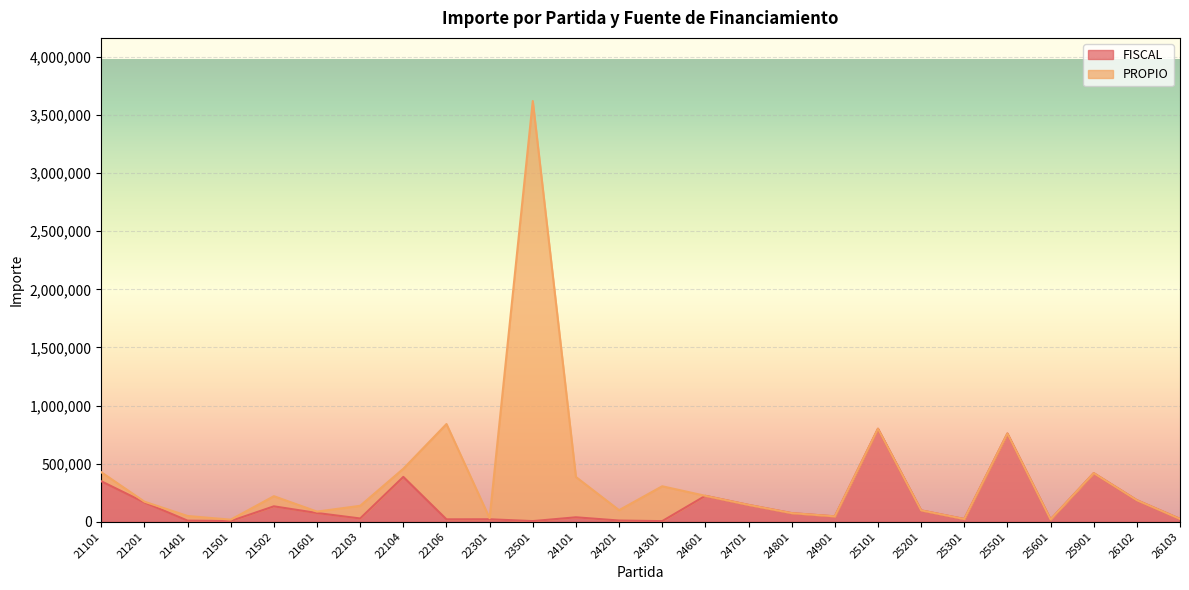

Reading left to right, extract all data points from this chart.

21101=348125	21201=166093	21401=9364	21501=5852	21502=132521	21601=75095	22103=28091	22104=385748	22106=20614	22301=21203	23501=5360	24101=38137	24201=10307	24301=5202	24601=223041	24701=144889	24801=74212	24901=46382	25101=800235	25201=97918	25301=23409	25501=759197	25601=19436	25901=418236	26102=185529	26103=24346